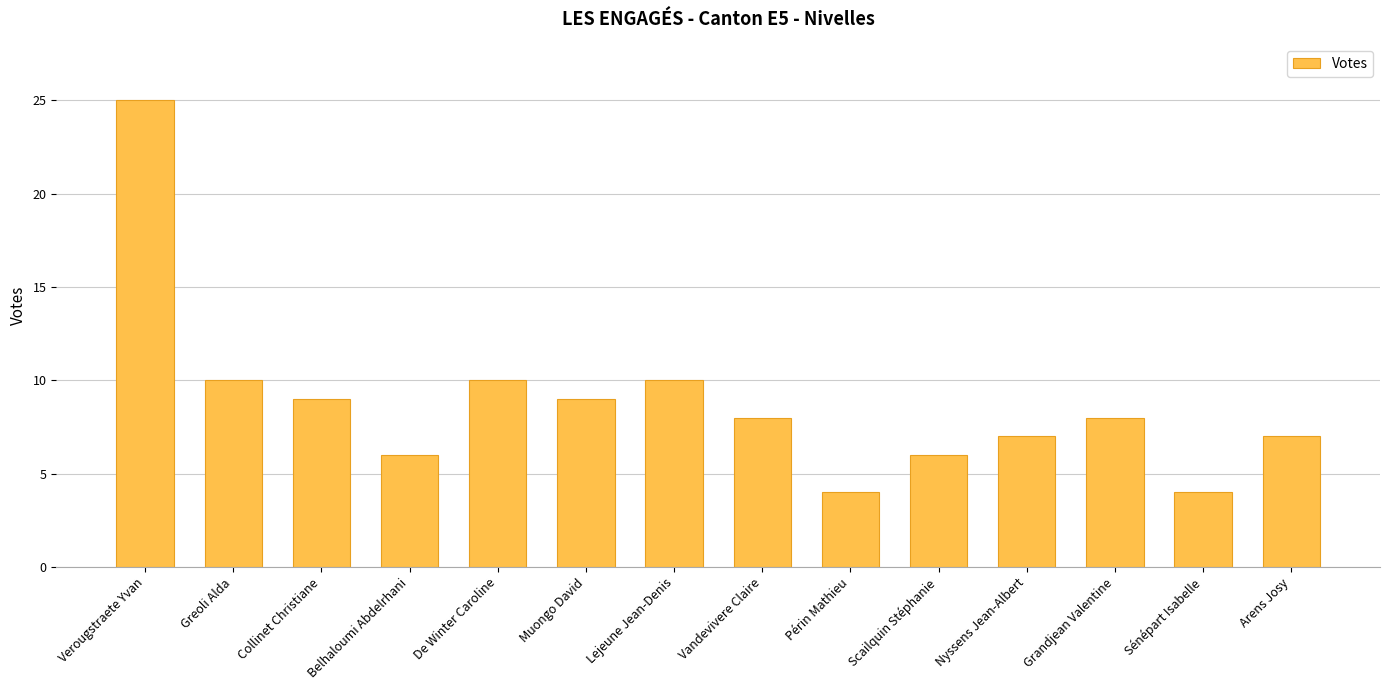

What is the difference between the maximum and minimum values?

21